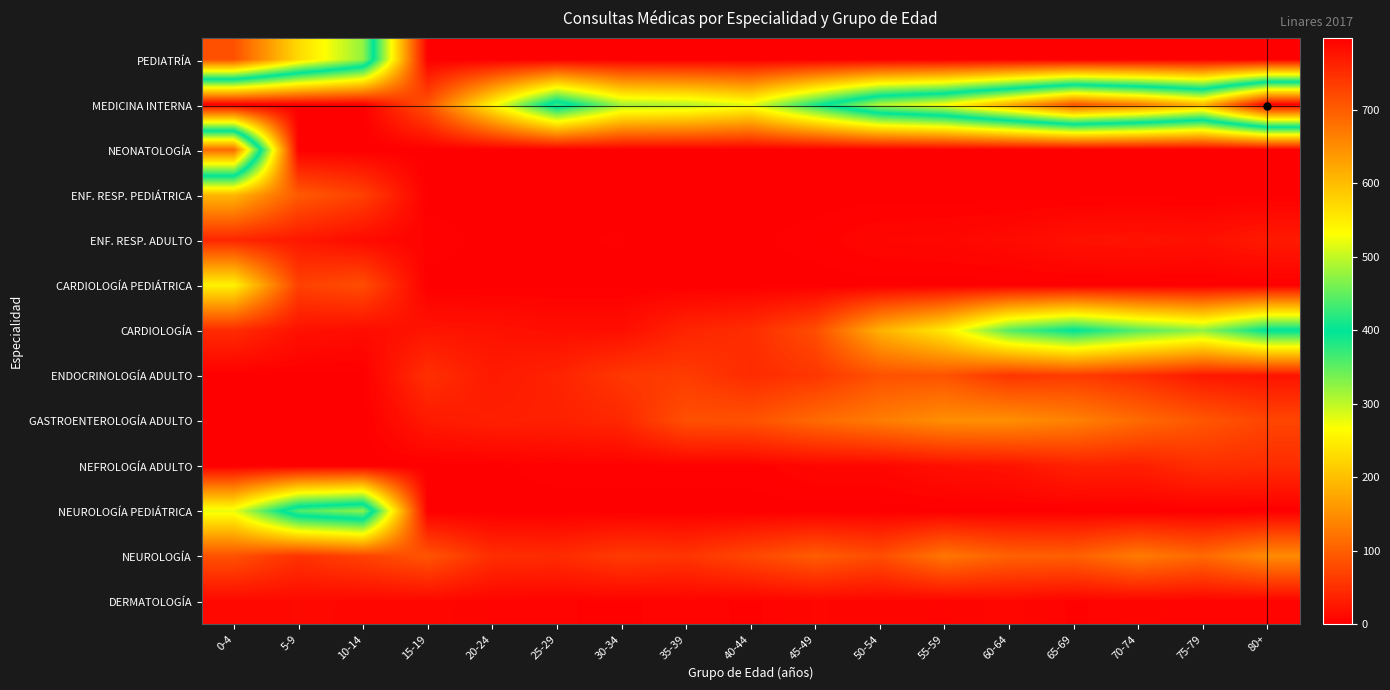

List the series in order of their peak value, highest first.

MEDICINA INTERNA, PEDIATRÍA, NEONATOLOGÍA, NEUROLOGÍA PEDIÁTRICA, CARDIOLOGÍA, CARDIOLOGÍA PEDIÁTRICA, ENF. RESP. PEDIÁTRICA, GASTROENTEROLOGÍA ADULTO, NEUROLOGÍA, ENDOCRINOLOGÍA ADULTO, NEFROLOGÍA ADULTO, ENF. RESP. ADULTO, DERMATOLOGÍA